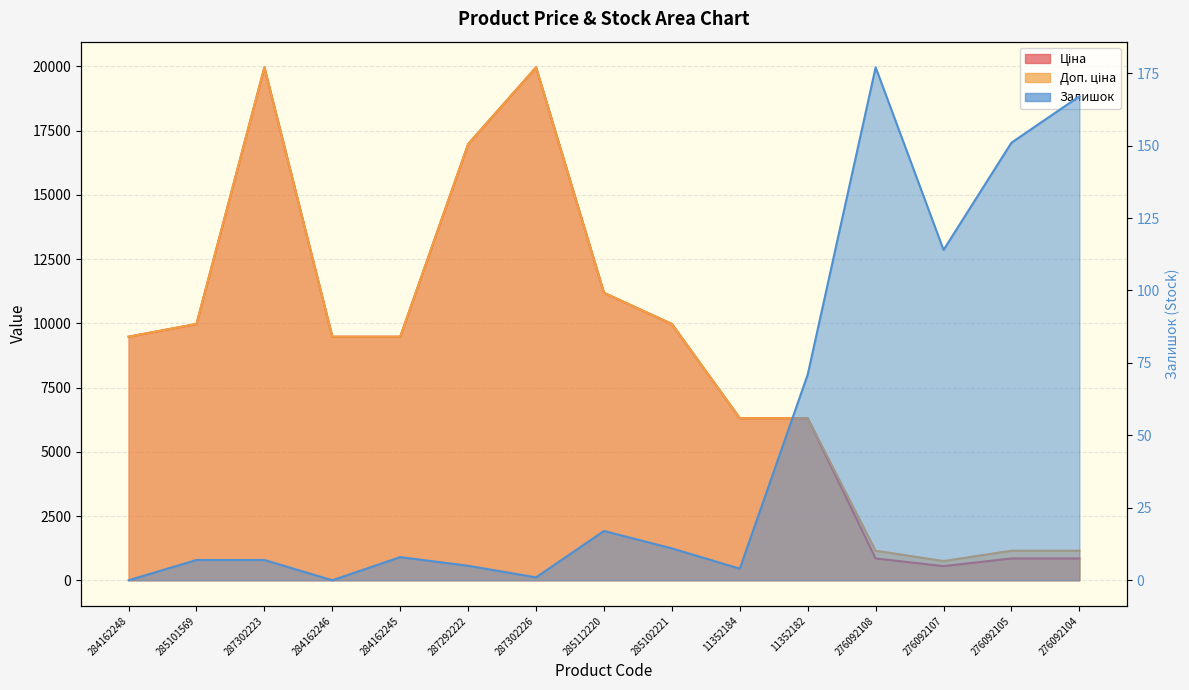

What is the label of the 3rd point from the right?

276092107